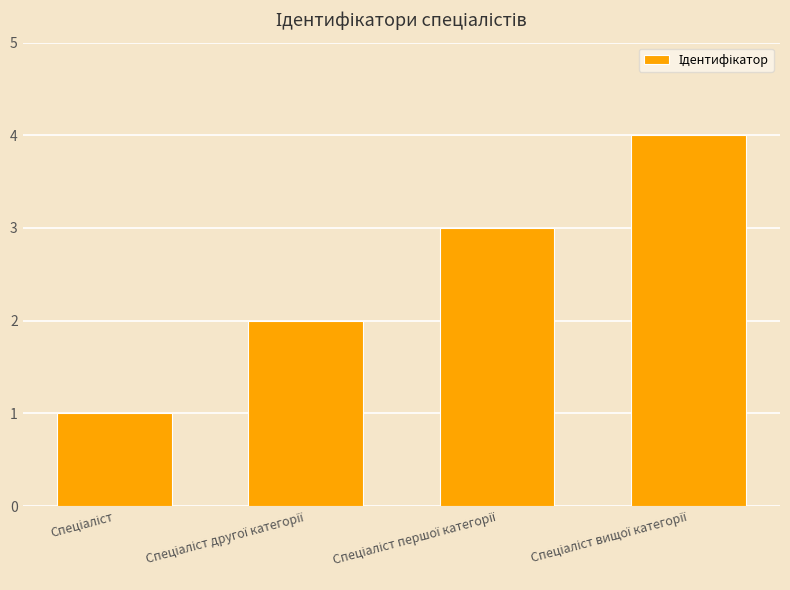

What is the sum of all values?

10